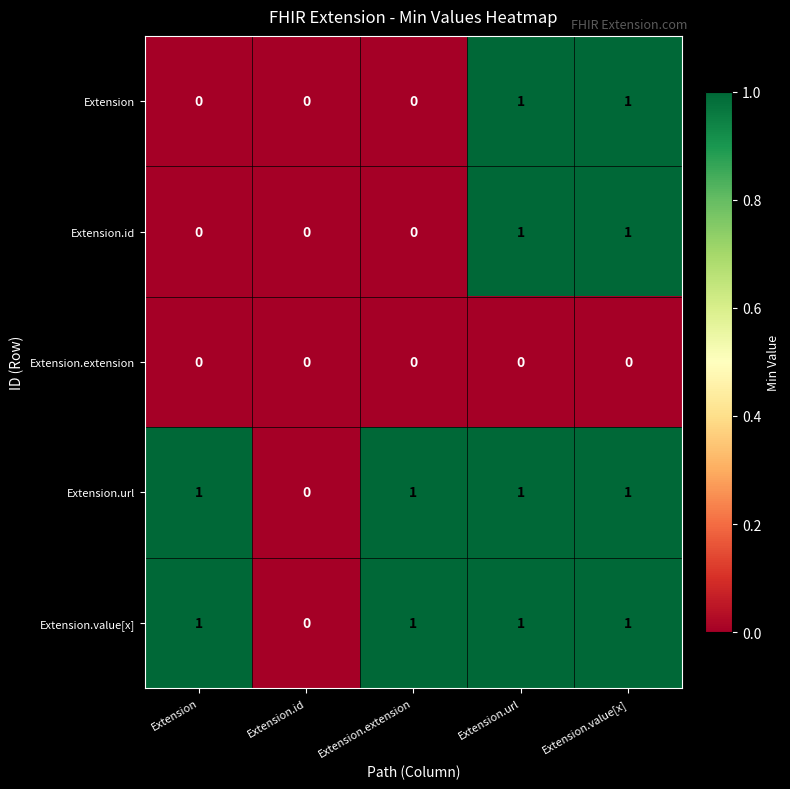

True or false: Extension.value[x] has a value of 0 at Extension.value[x].

False